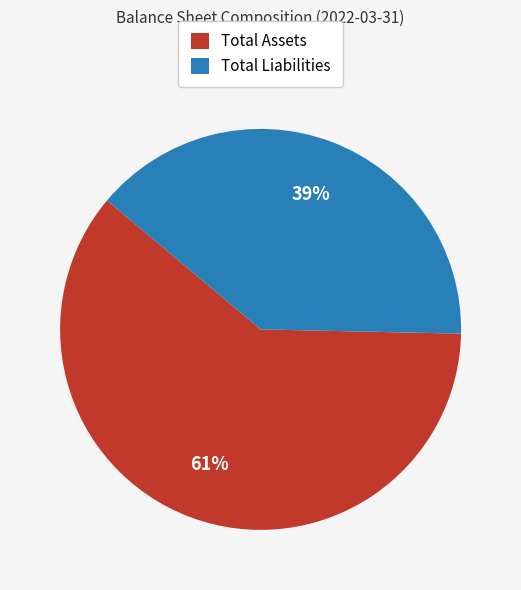

Rank the categories by value from highest to lowest.

Total Assets, Total Liabilities